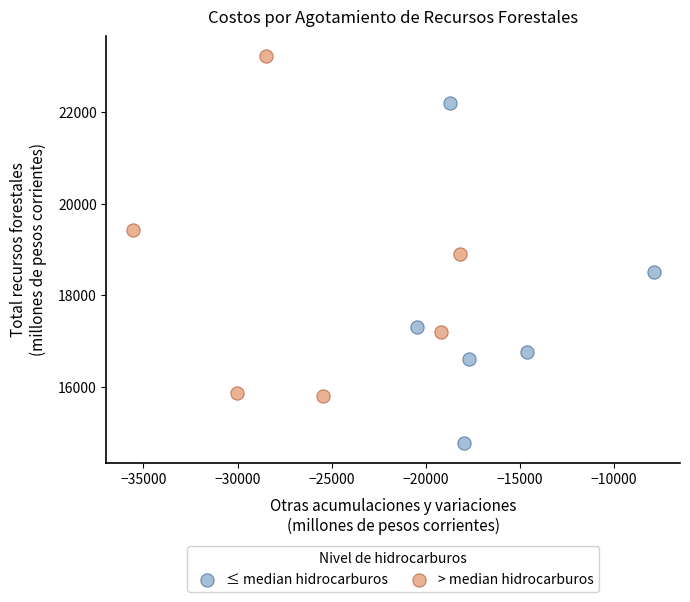

Which series reaches the minimum Y coordinate?

≤ median hidrocarburos